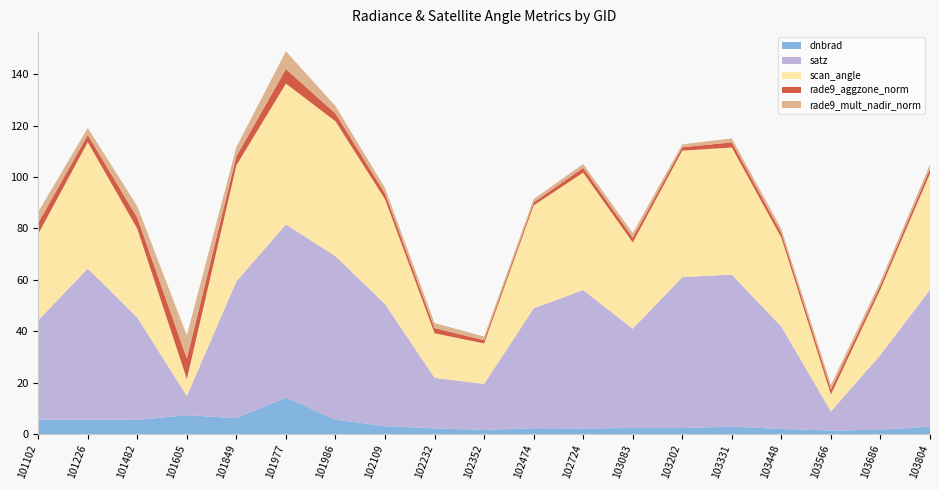

Reading right to left, what are all the values shown in this chart?

dnbrad: 2.9	1.7	1.4	2.0	2.9	2.3	2.3	2.2	2.3	1.6	2.2	3.1	5.6	14.2	6.2	7.3	5.5	5.7	5.6
satz: 53.2	29.1	7.4	39.8	59.1	58.7	38.6	53.9	46.6	17.9	19.7	47.5	63.6	67.3	53.2	7.5	39.8	58.7	38.6
scan_angle: 45.2	25.5	6.6	34.5	49.5	49.2	33.5	45.6	40.1	15.8	17.3	40.8	52.5	54.8	45.2	6.6	34.5	49.2	33.6
rade9_aggzone_norm: 1.9	1.6	2.0	1.8	2.0	1.3	1.9	1.9	1.2	1.2	2.0	2.3	3.0	5.6	3.5	8.0	4.3	2.8	4.3
rade9_mult_nadir_norm: 1.7	1.5	1.7	1.6	1.6	1.1	1.8	1.5	1.3	1.4	2.0	2.1	2.9	6.9	3.6	9.0	4.5	2.7	4.3